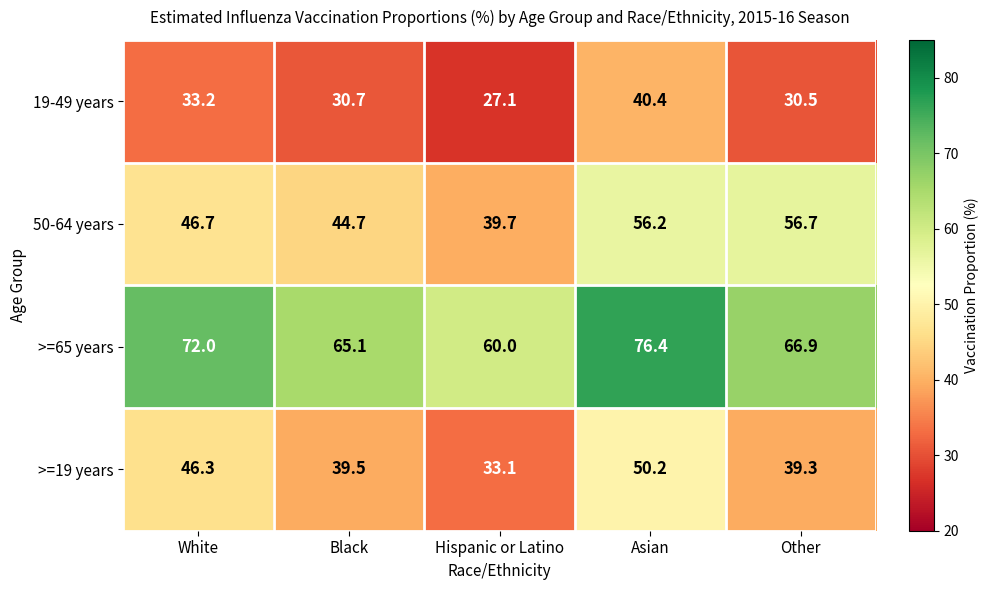

What is the minimum value shown in the chart?

27.1